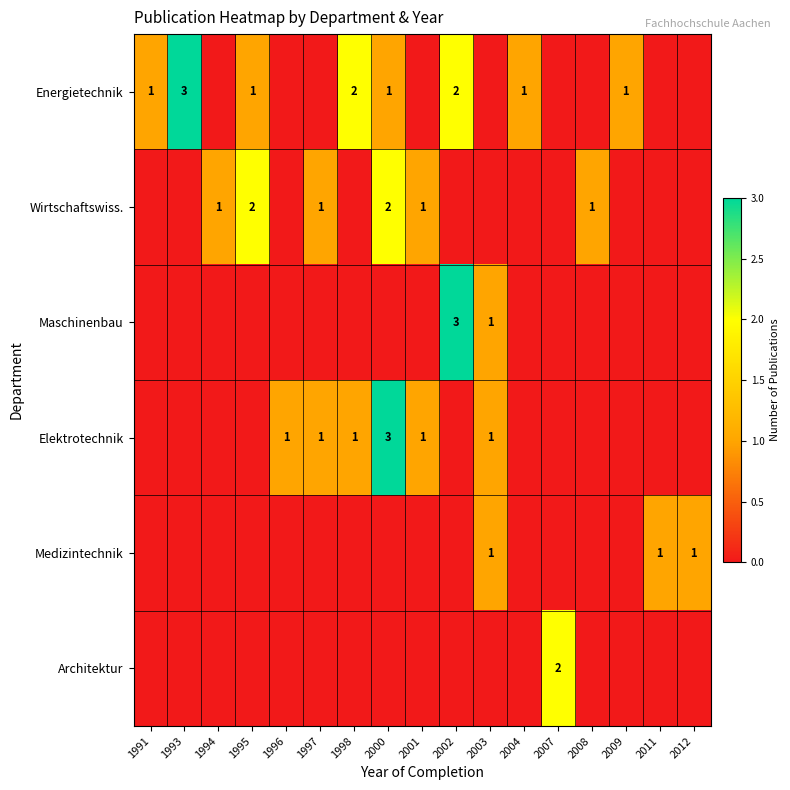

The value of Energietechnik at 2000 is 1. True or false?

True